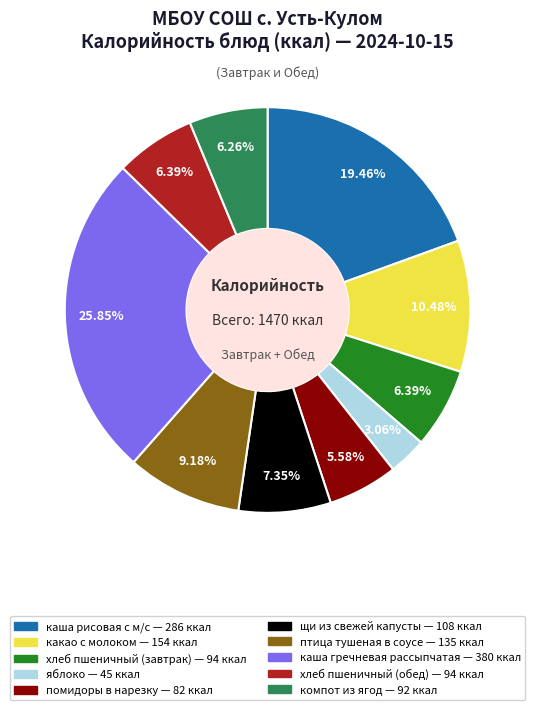

Between помидоры в нарезку and каша гречневая рассыпчатая, which is larger?

каша гречневая рассыпчатая